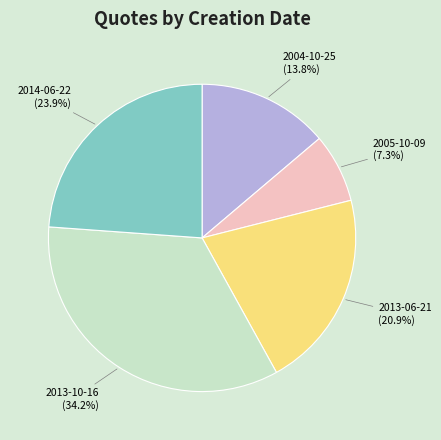

Rank the categories by value from lowest to highest.

2005-10-09, 2004-10-25, 2013-06-21, 2014-06-22, 2013-10-16